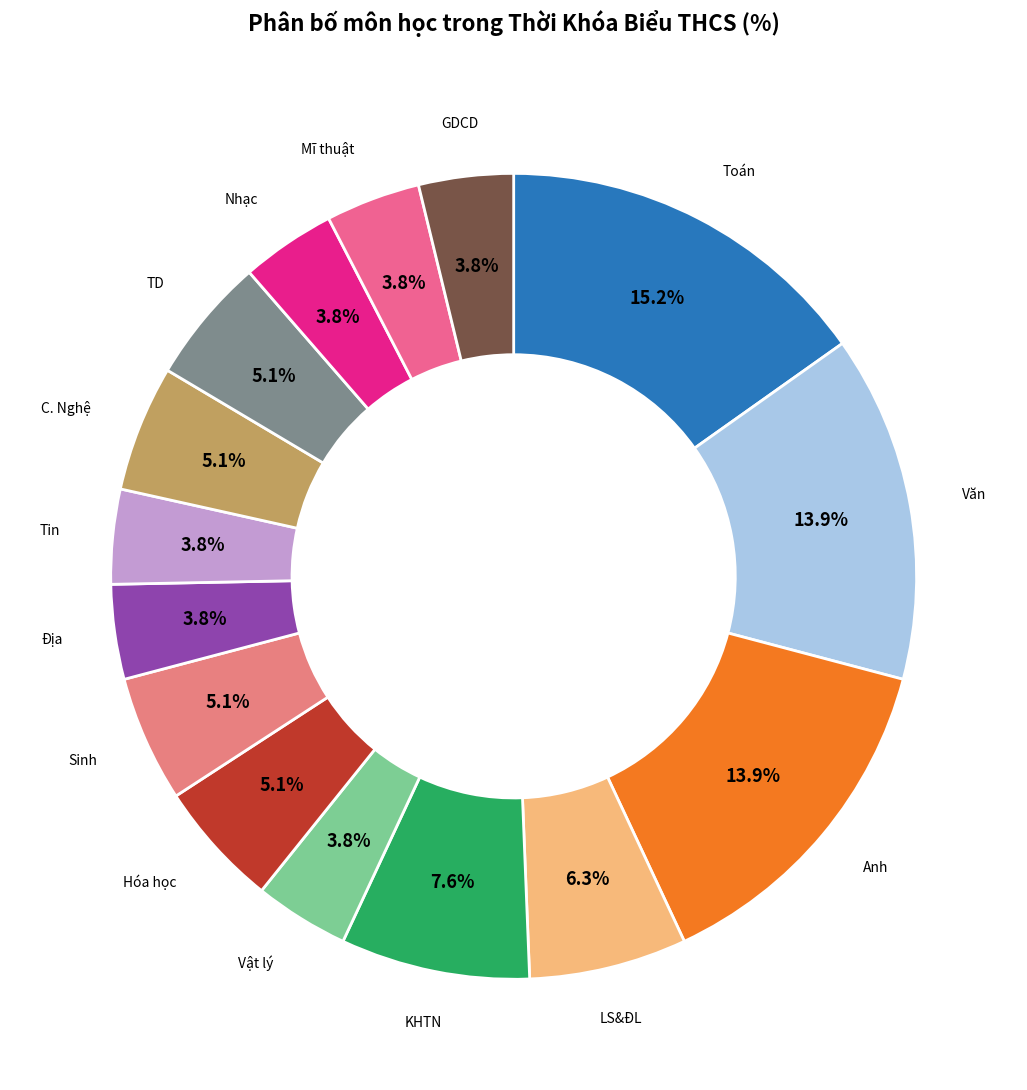

Does any single category account for the majority?

No